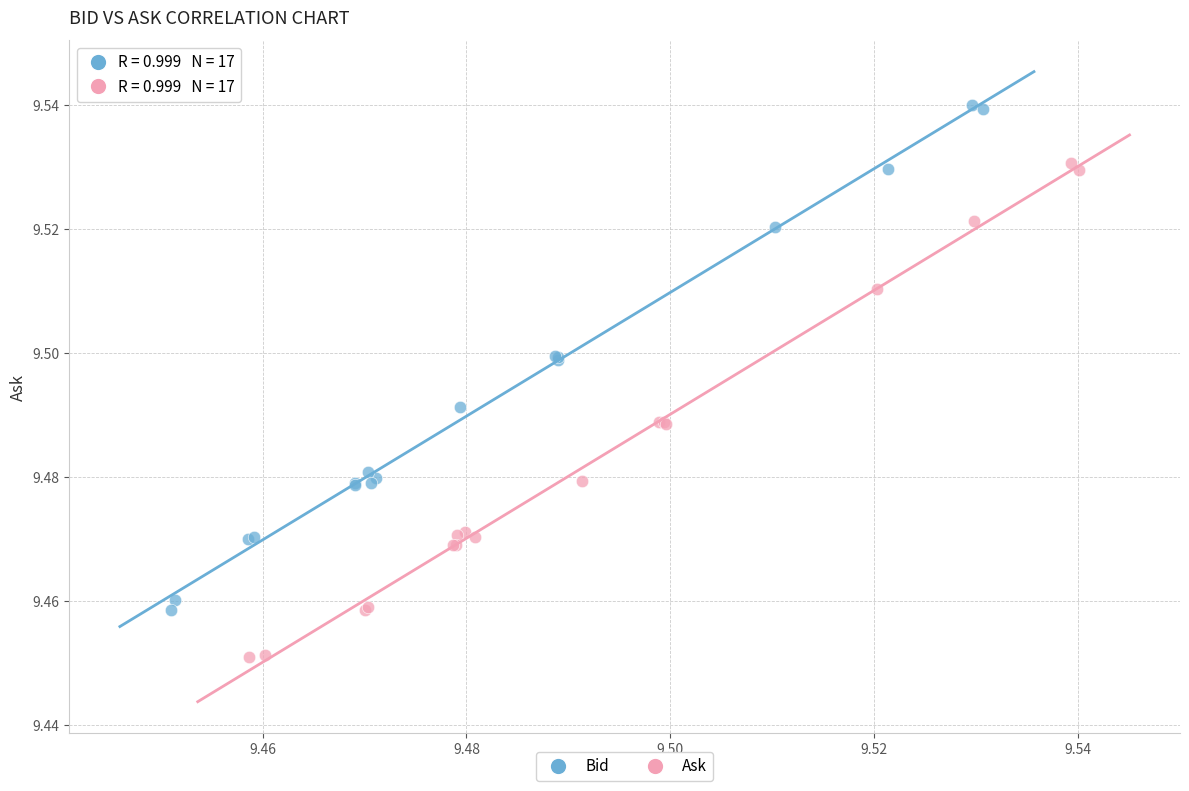

Which series reaches the minimum Y coordinate?

Ask